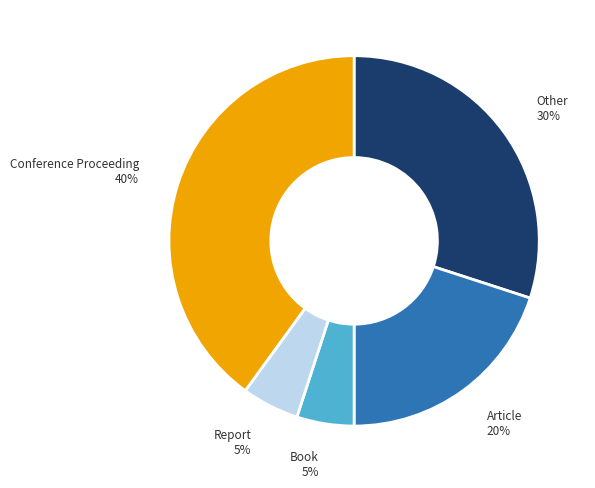

Between Book and Other, which is larger?

Other